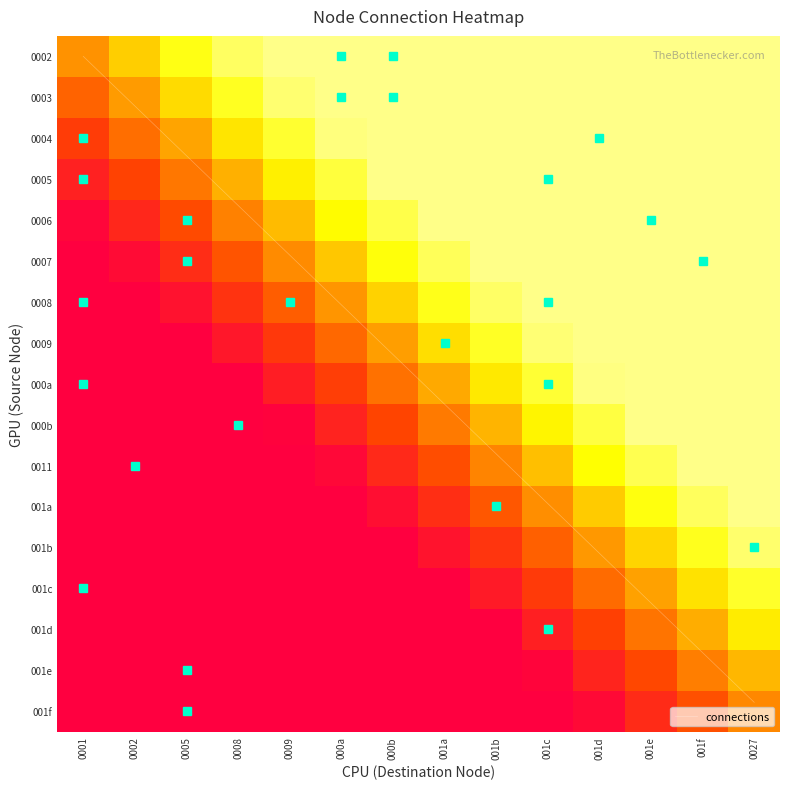

Which has a higher value, 001c or 001d?

001c